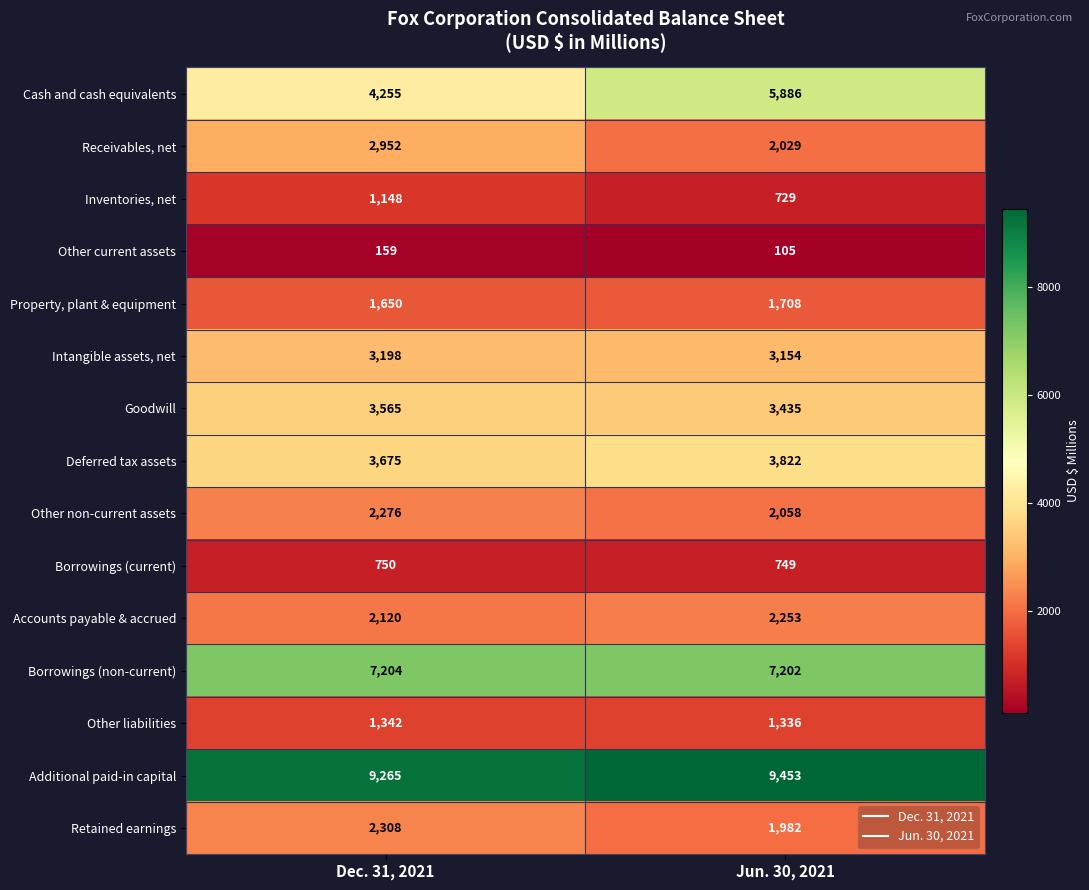

What is the difference between the maximum and minimum values in the Accounts payable & accrued series?

133